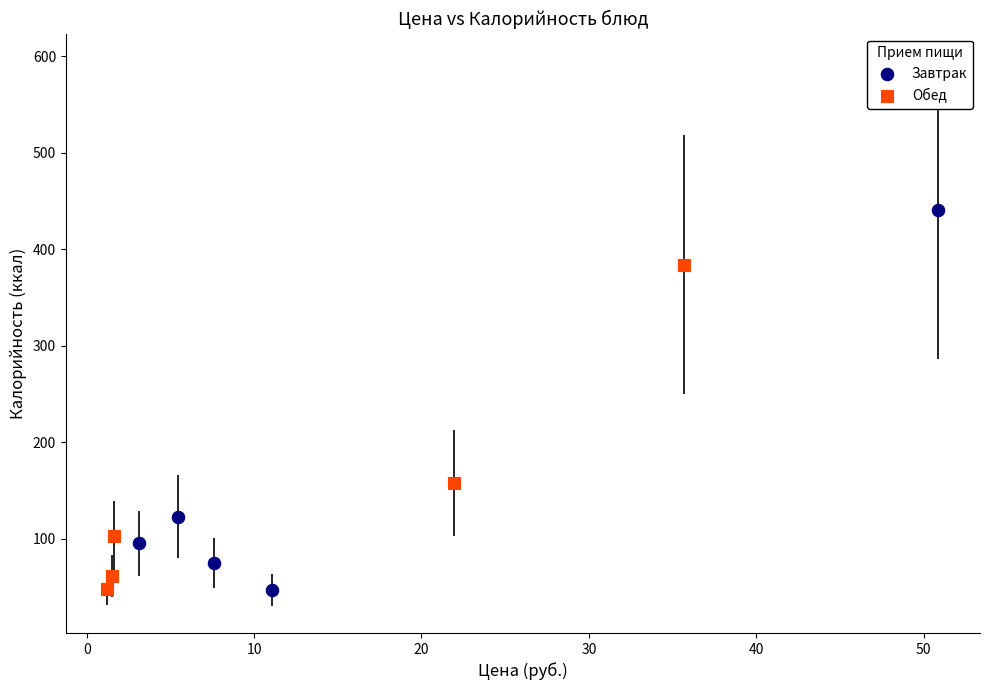

Which series has the widest spread of Y values?

Завтрак